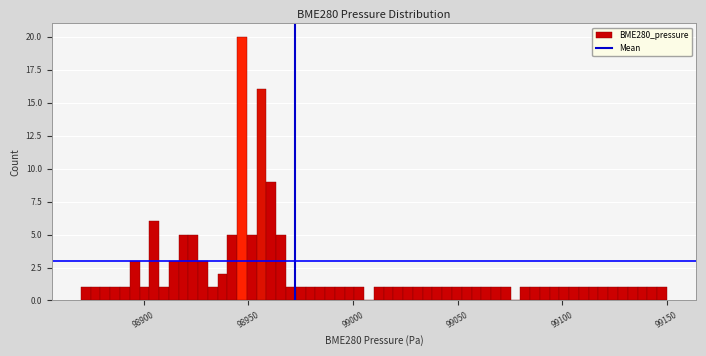

Read against the x-axis, roughly where is the centre of the tallest bar?

98945